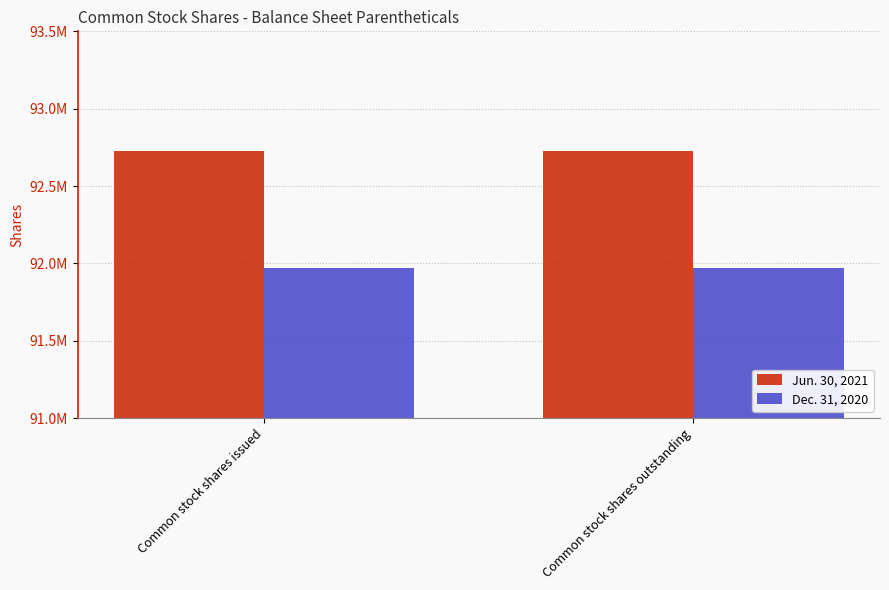

Which category has the highest value across all series?

Common stock shares issued